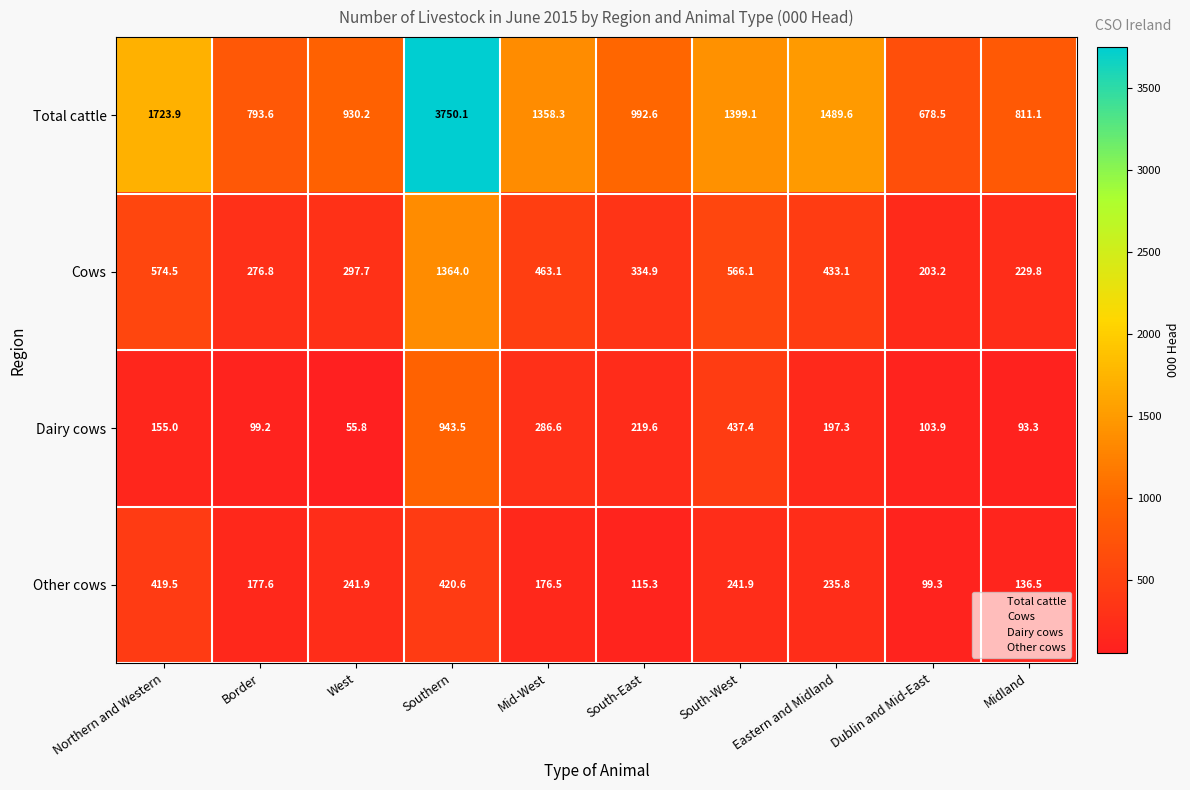

The Other cows series shows 695.1 at Northern and Western. True or false?

False